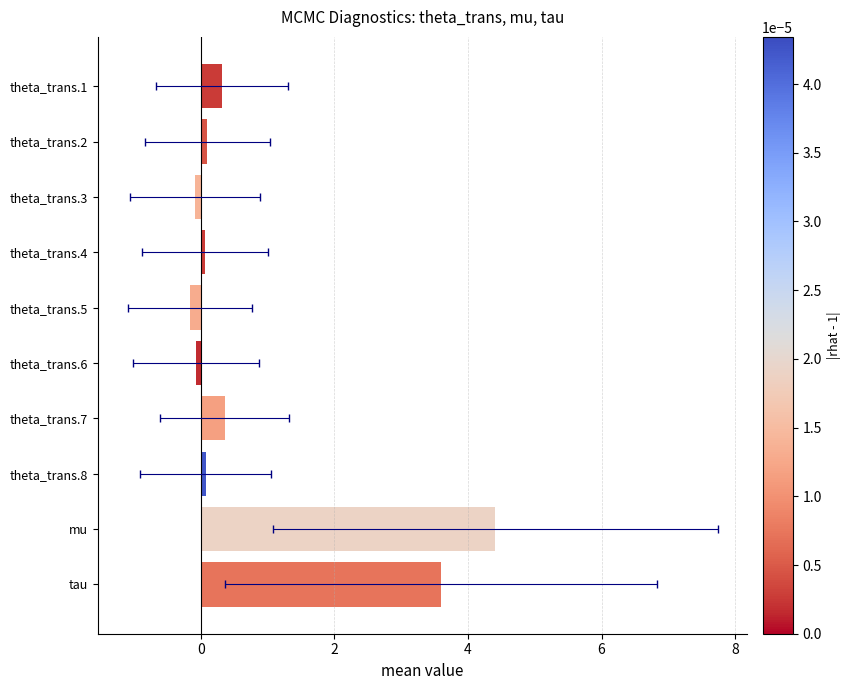

What is the maximum value shown in the chart?

4.4